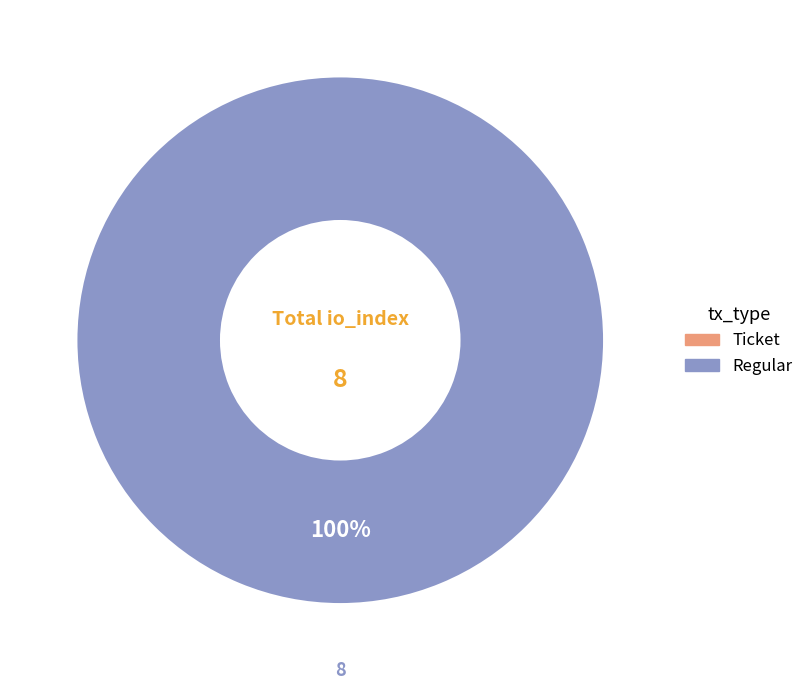

What is the change in value from Ticket (io_index=0) to Regular (io_index=8)?

+8